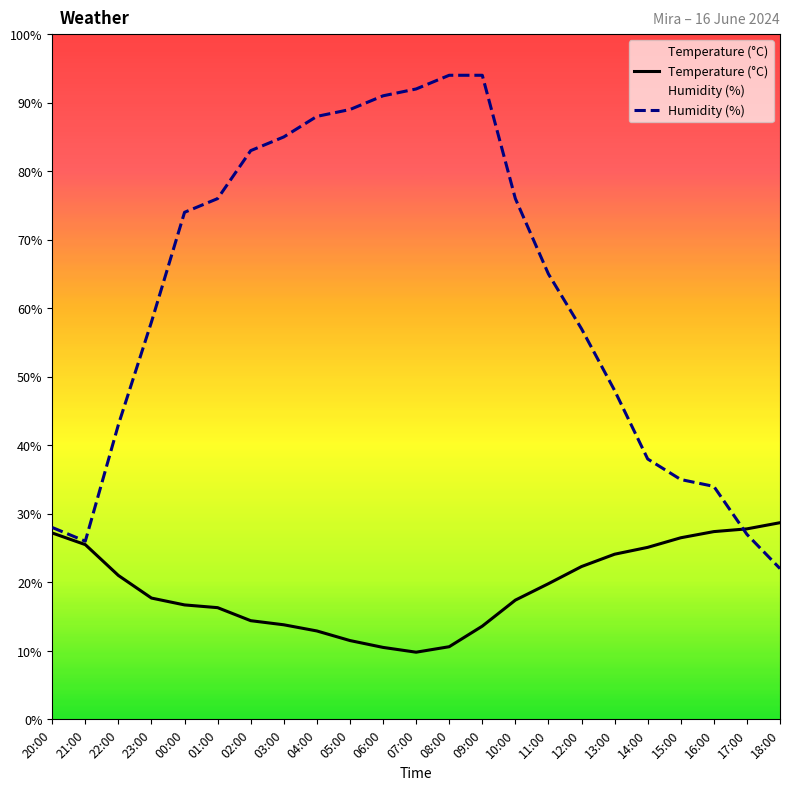

What is the smallest value displayed?

9.8